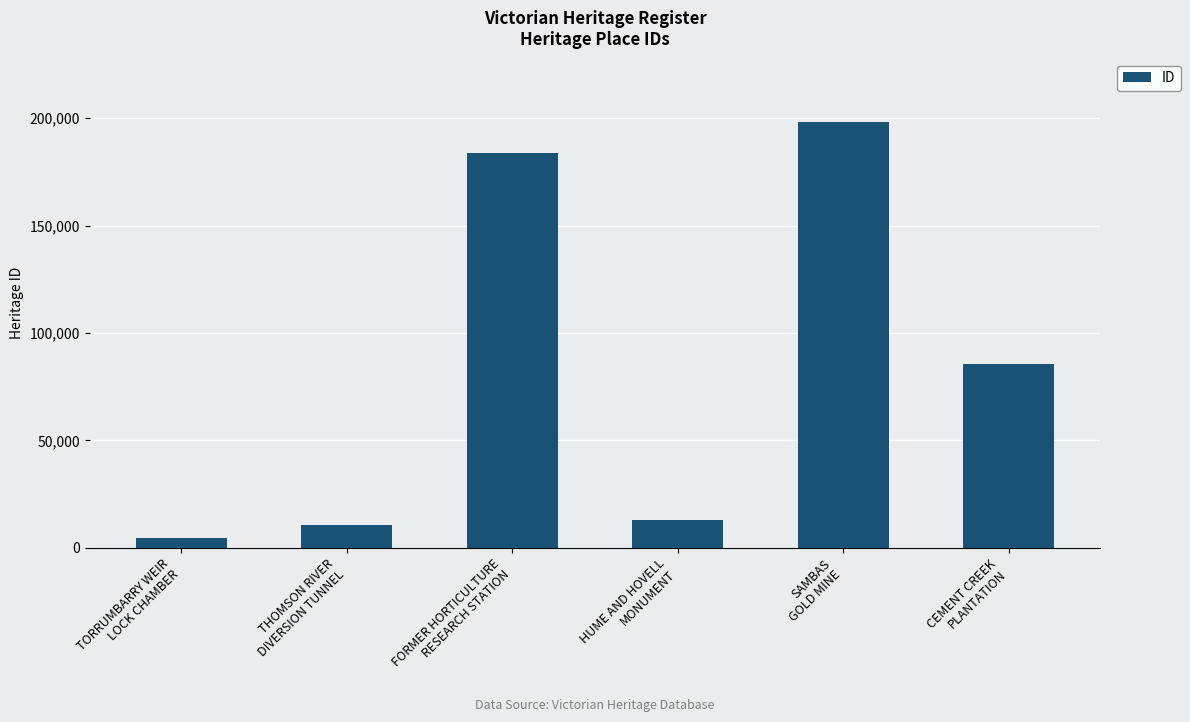

List the labels in order of value, largest first.

SAMBAS
GOLD MINE, FORMER HORTICULTURE
RESEARCH STATION, CEMENT CREEK
PLANTATION, HUME AND HOVELL
MONUMENT, THOMSON RIVER
DIVERSION TUNNEL, TORRUMBARRY WEIR
LOCK CHAMBER